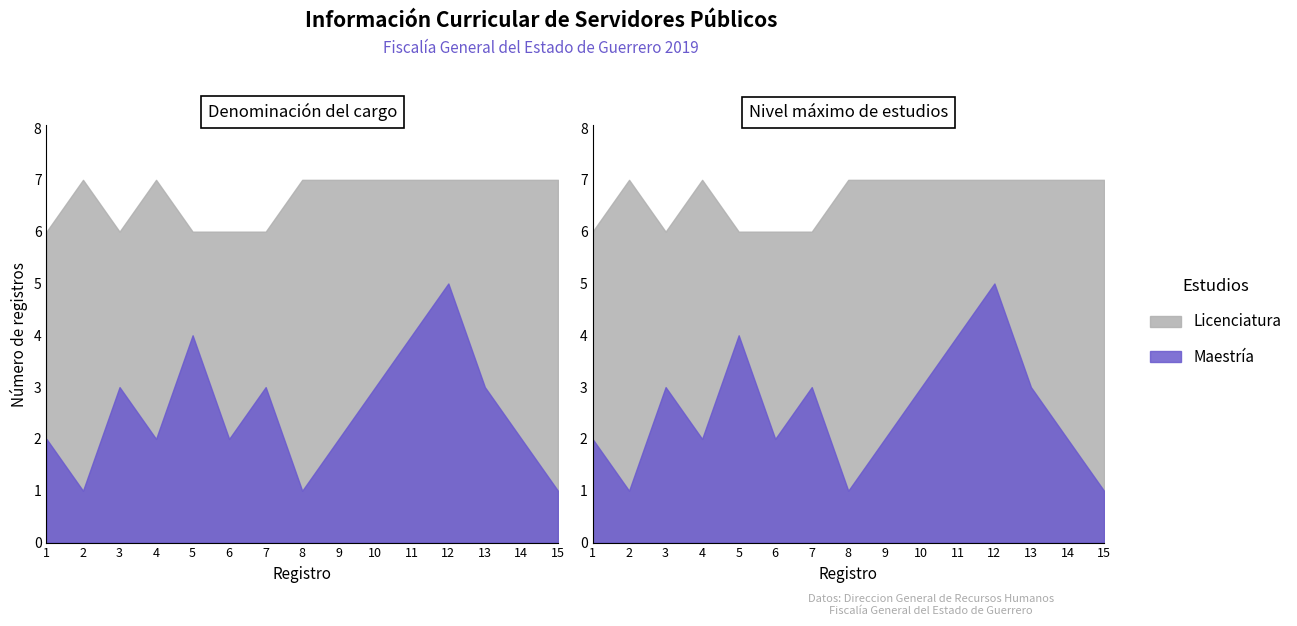

Is the value of Maestría at 5 greater than the value of Licenciatura at 12?

Yes